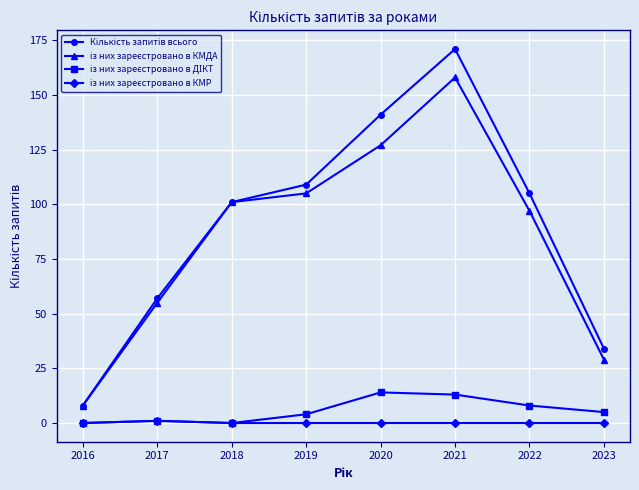

What is the total value across all series at 2018?

202